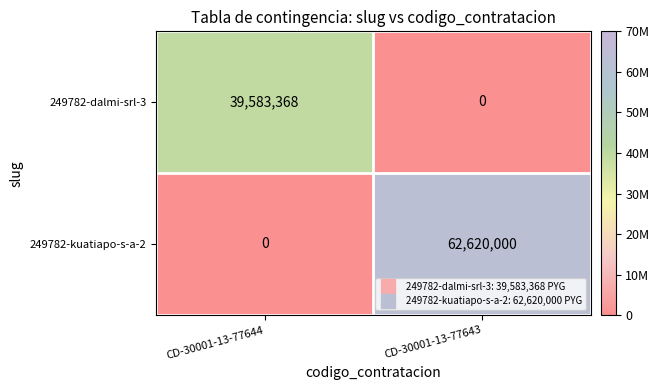

Between CD-30001-13-77644 and CD-30001-13-77643, which series saw the biggest shift?

249782-kuatiapo-s-a-2